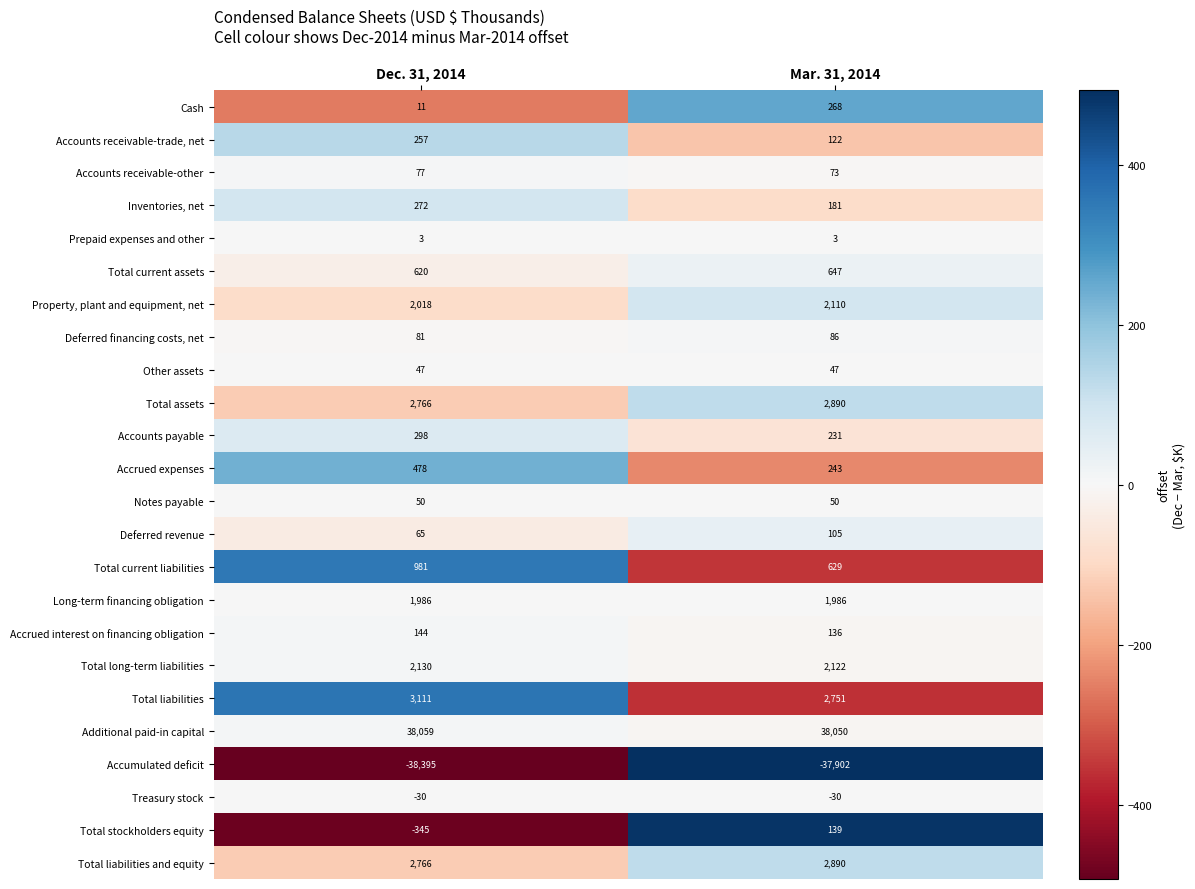

What is the total value across all series at Mar. 31, 2014?

17827